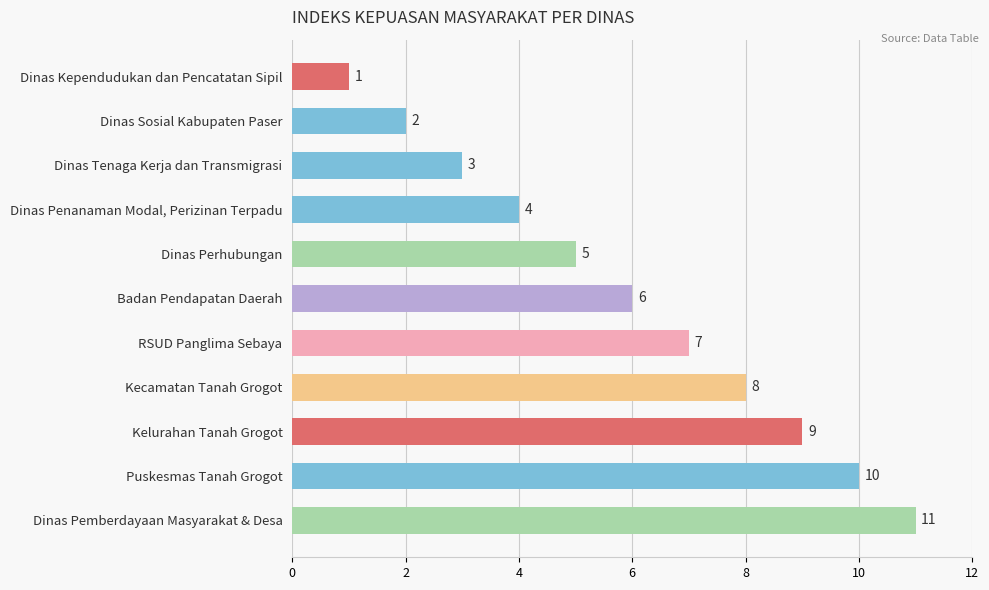

What is the label of the 2nd bar from the bottom?

Puskesmas Tanah Grogot